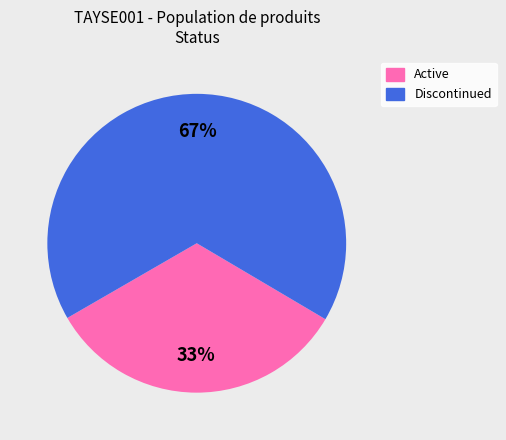

To the nearest percent, what is the average slice percentage?

50%